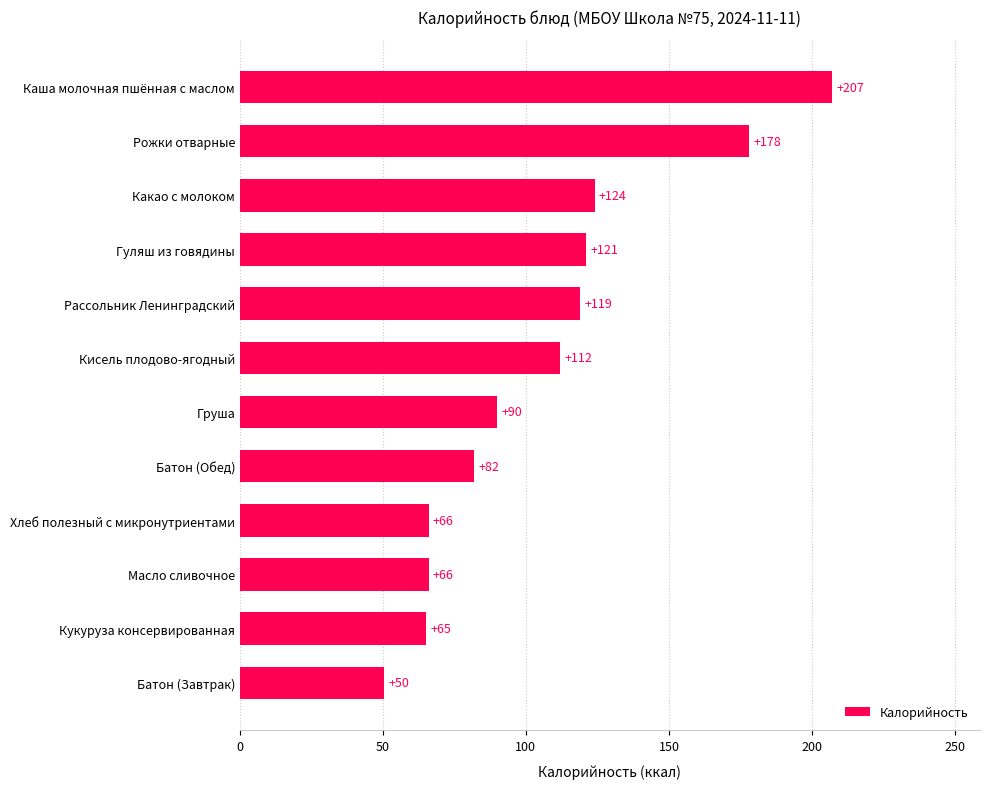

What is the greatest value displayed?

207.0